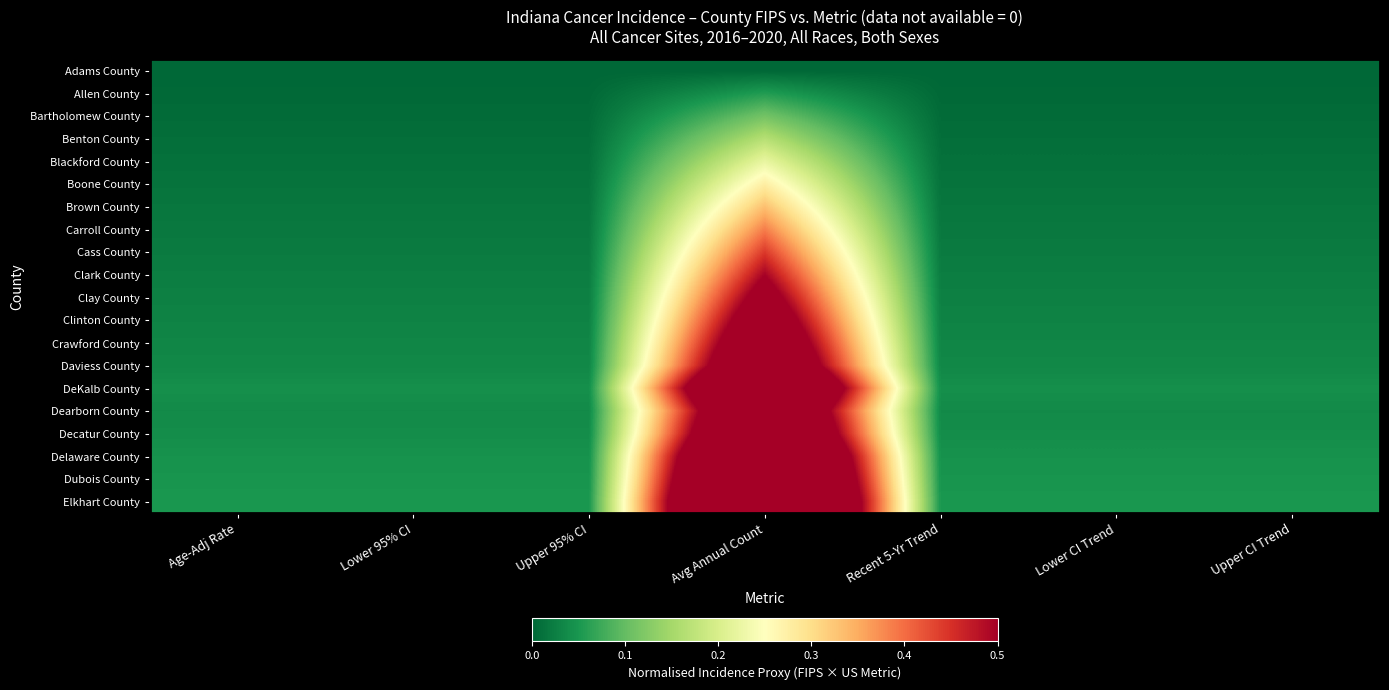

At how many categories does at least one series exceed 0?

7